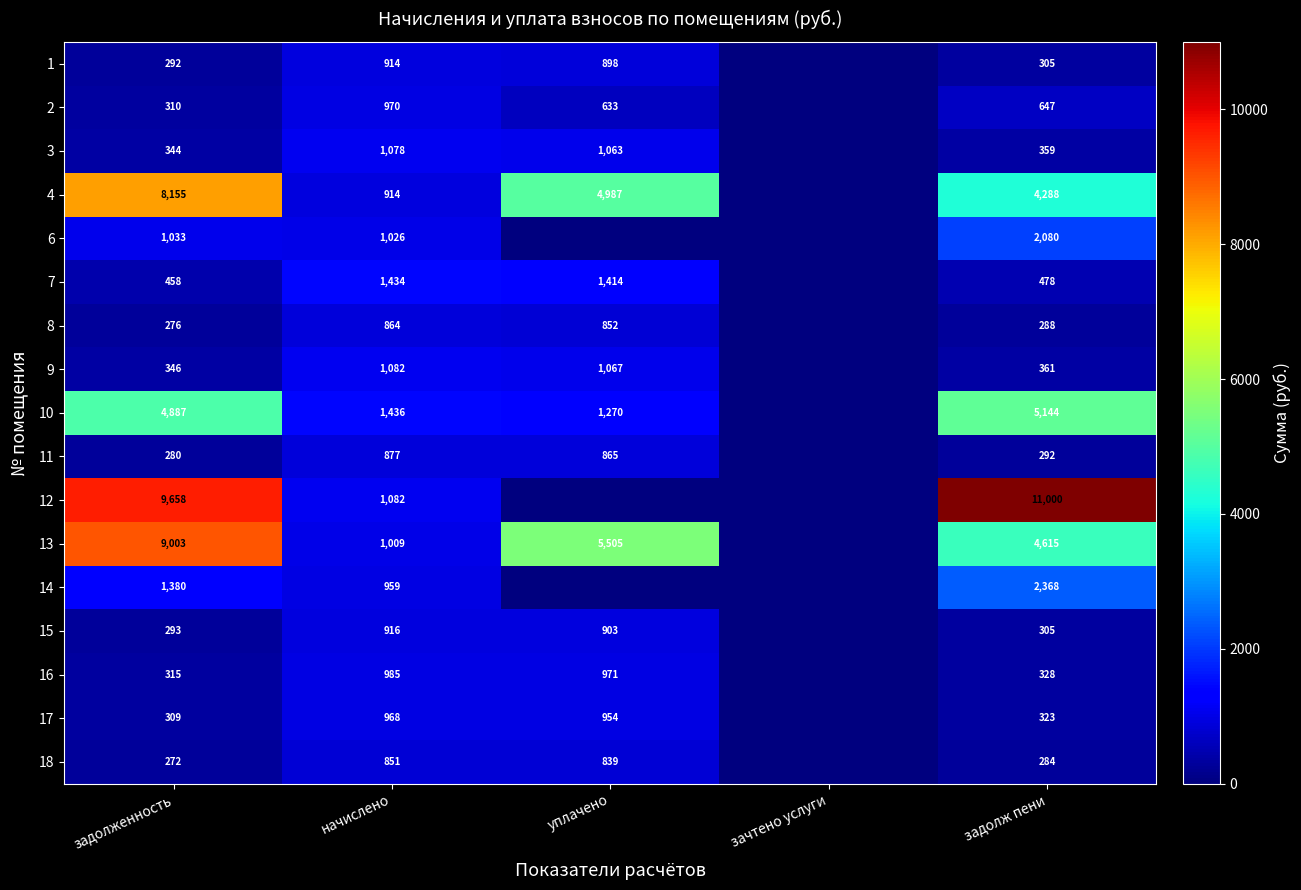

What is the maximum value shown in the chart?

11000.1